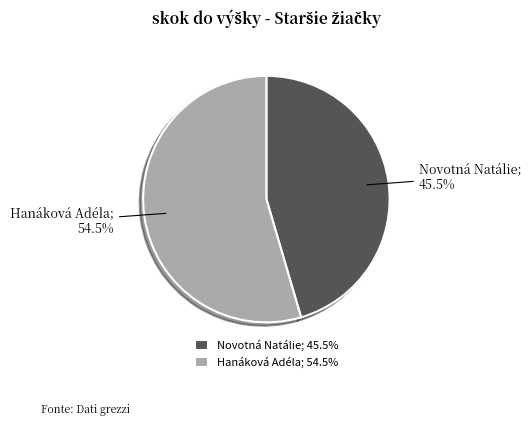

What is the ratio of the value at Novotná Natálie to the value at Hanáková Adéla?

0.8